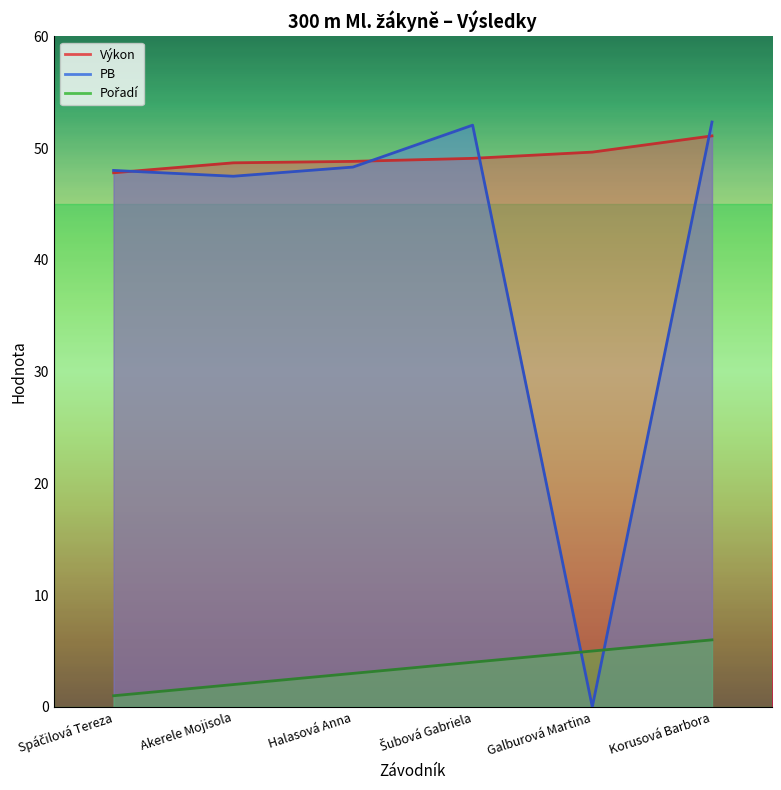

What is the label of the 4th point from the left?

Šubová Gabriela